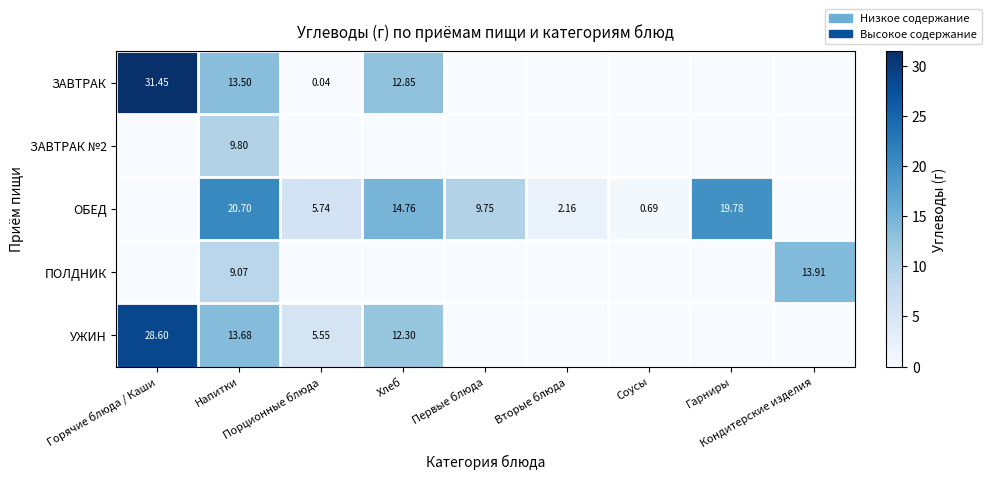

Rank the series by their maximum value, from highest to lowest.

ЗАВТРАК, УЖИН, ОБЕД, ПОЛДНИК, ЗАВТРАК №2